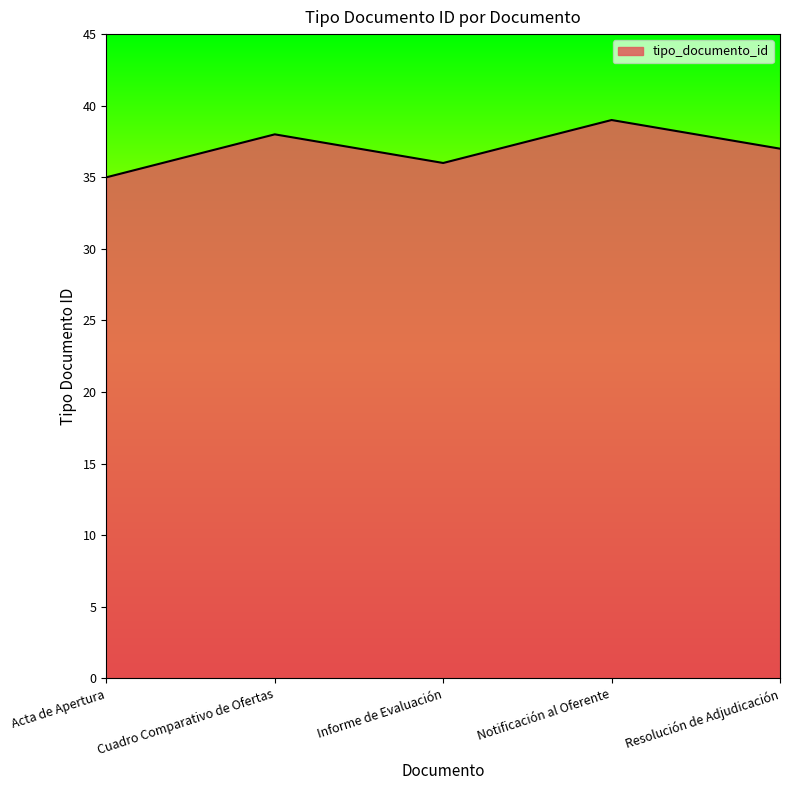

At which category does the data reach its first local peak?

Cuadro Comparativo de Ofertas